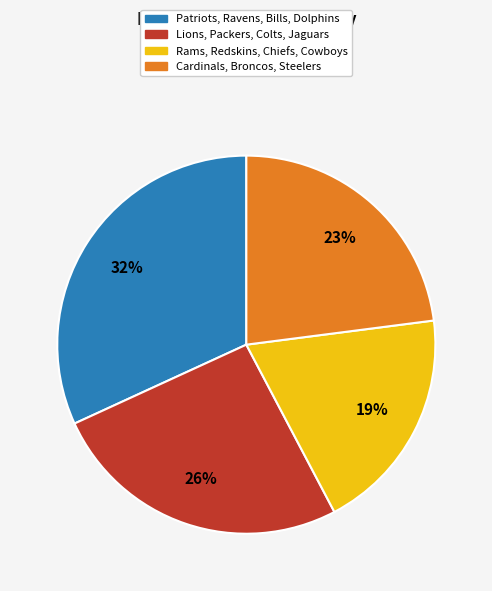

Count the number of slices in the pie.

4